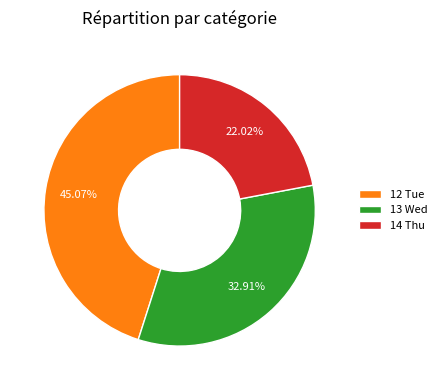

Is there a majority slice in this chart?

No